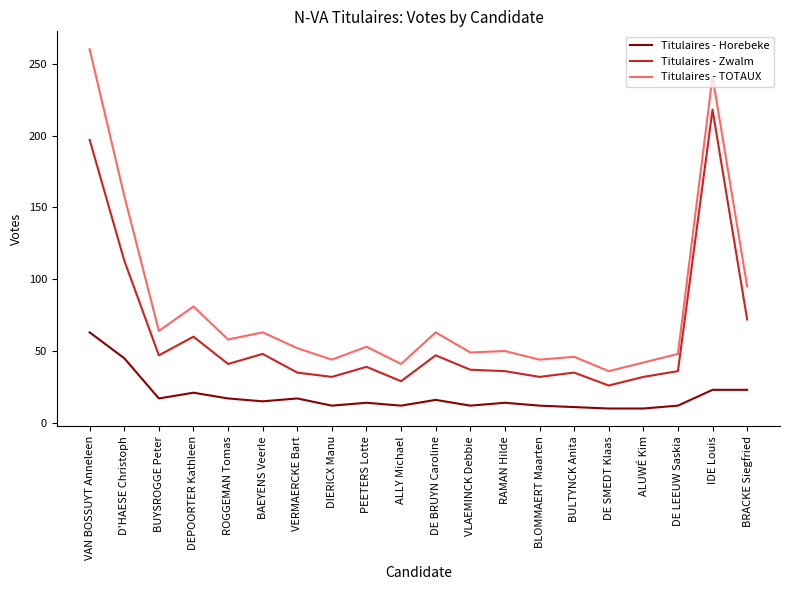

At VERMAERCKE Bart, list the series in order from smallest to largest.

Titulaires - Horebeke, Titulaires - Zwalm, Titulaires - TOTAUX